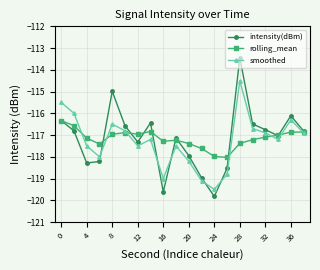

How many data points does each series have?

20